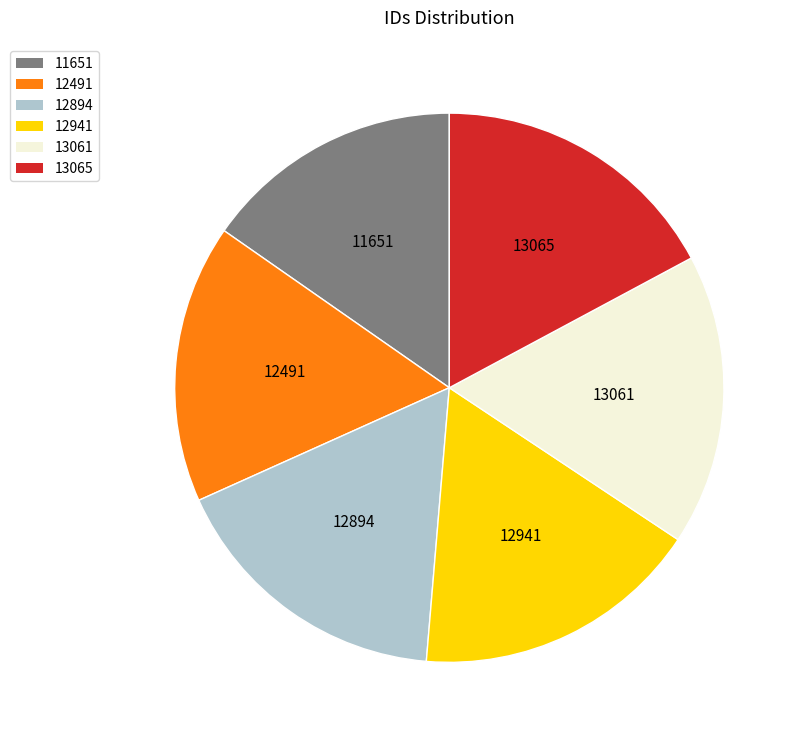

Does 12491 represent more than half of the total?

No